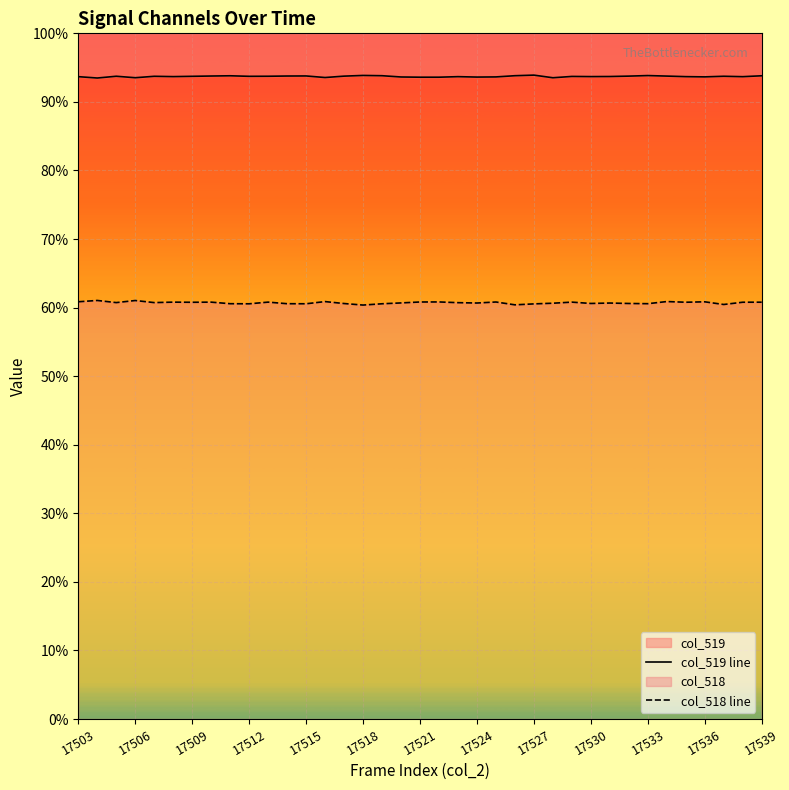

In col_519 line, how many points are higher than both neighbors (excluding endpoints)?

10